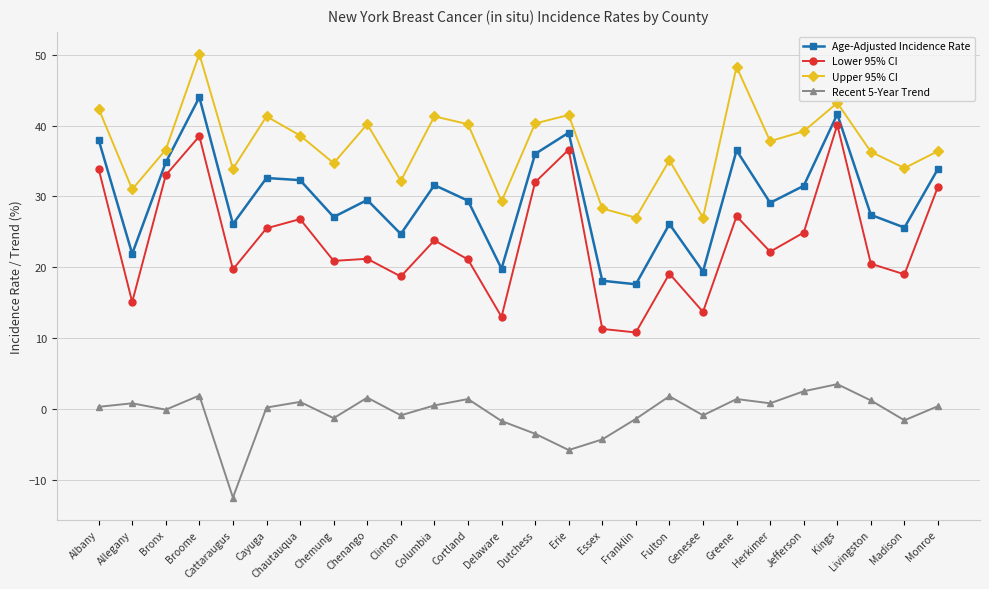

What is the average value of the Age-Adjusted Incidence Rate series?

29.8